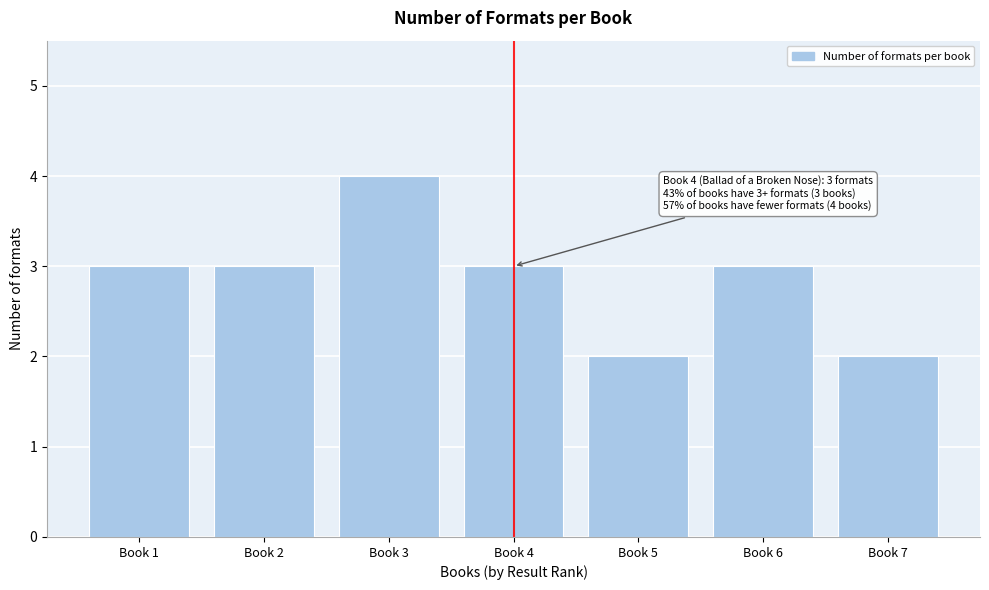

Reading left to right, extract all data points from this chart.

3	3	4	3	2	3	2